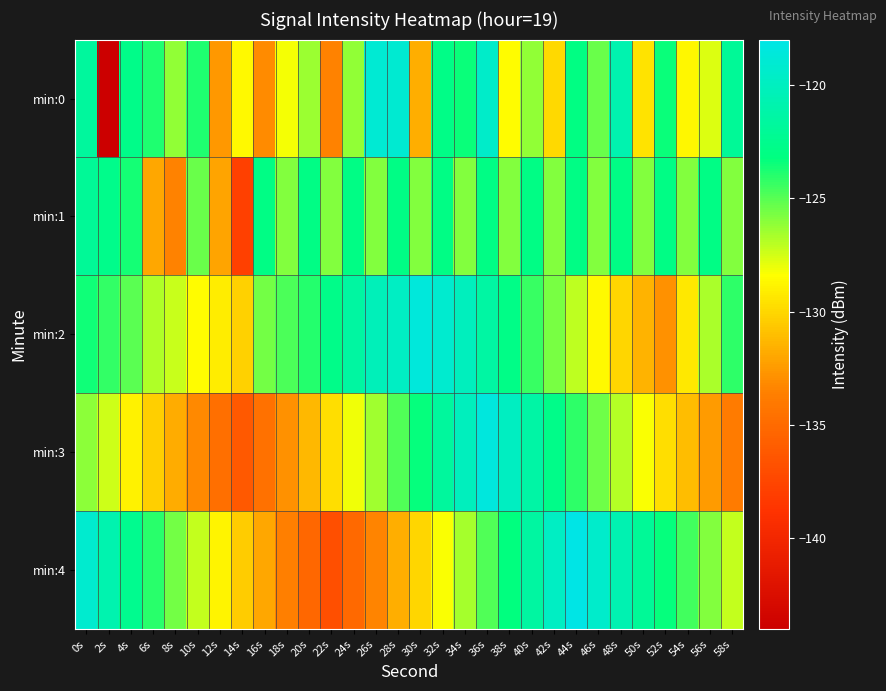

At which category is the sum across all series the highest?

36s